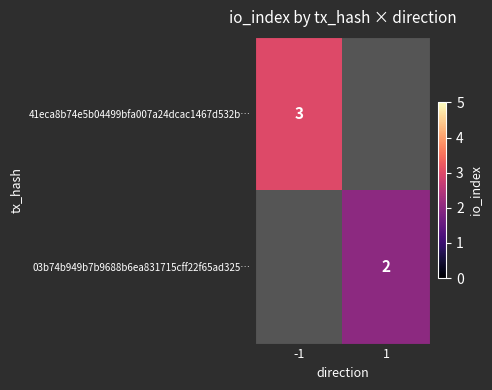

What is the smallest value displayed?

2.0